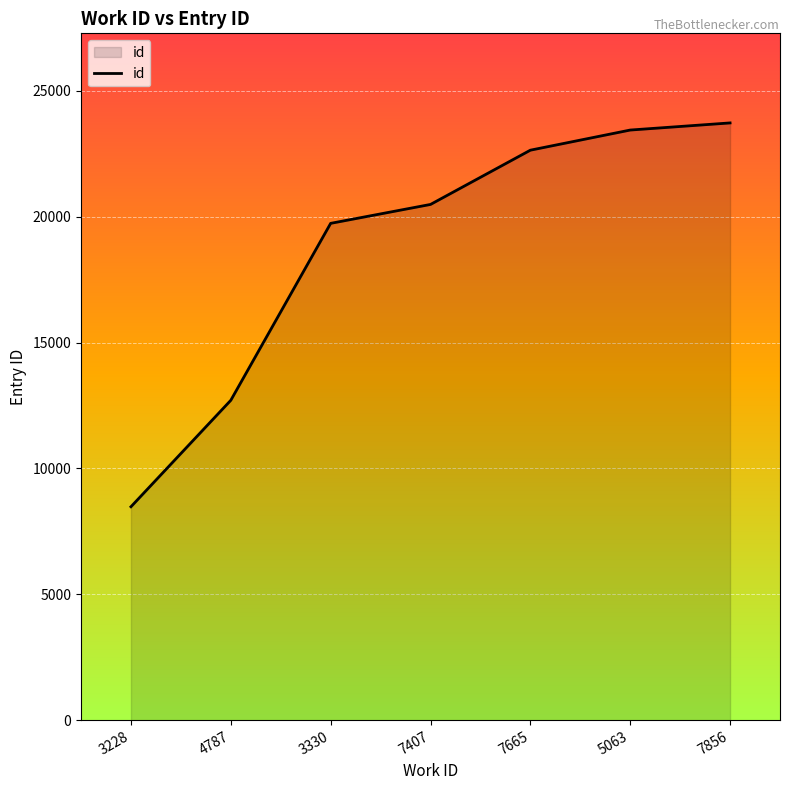

Which label corresponds to the smallest value in the chart?

3228